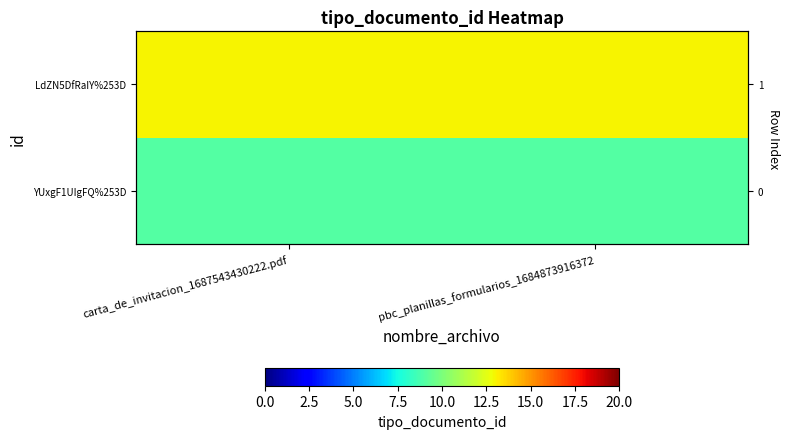

What is the average value of the YUxgF1UIgFQ%253D series?

9